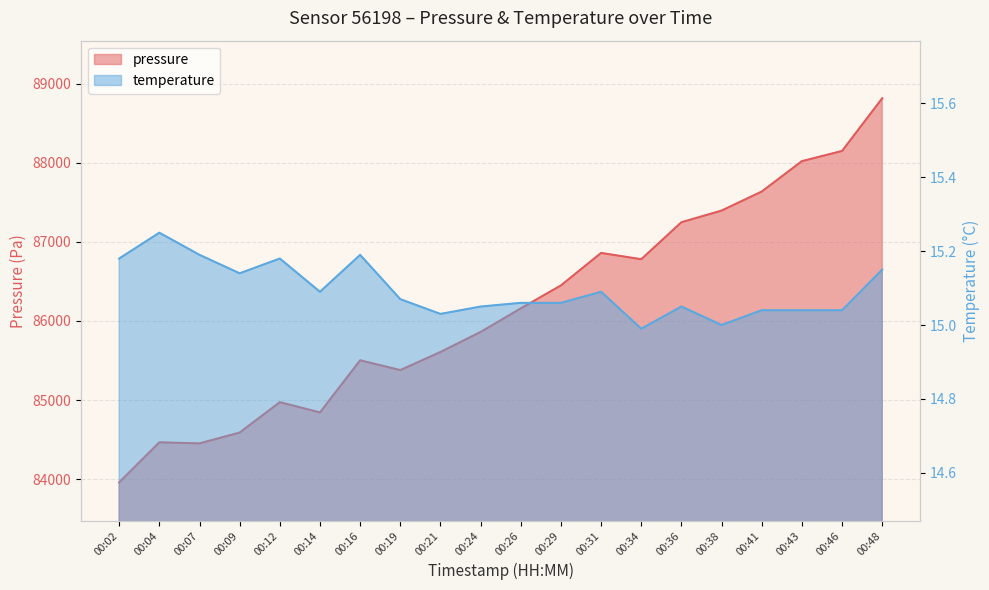

The temperature series shows 15.0 at 00:21. True or false?

True